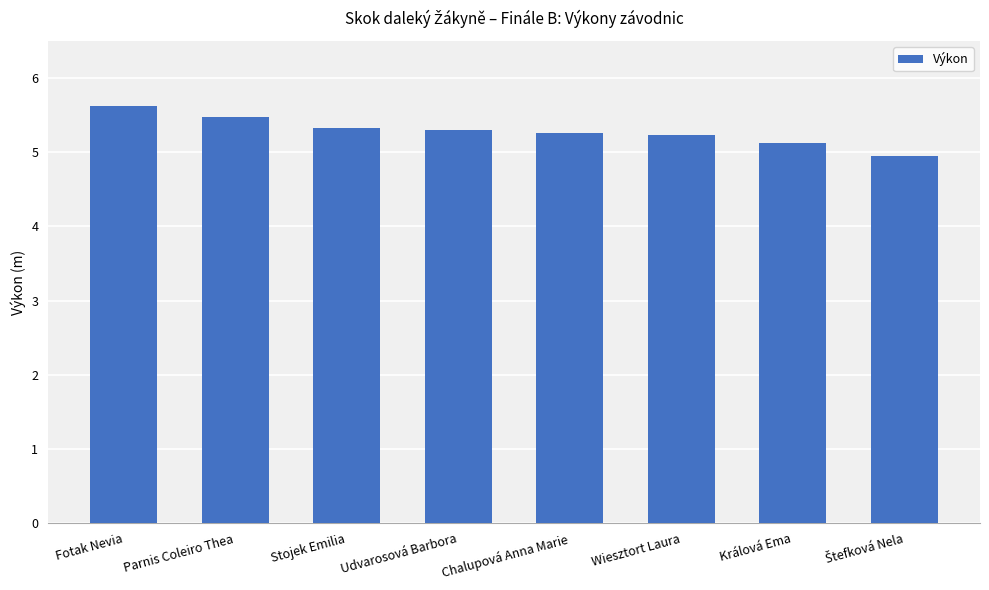

What is the change in value from Fotak Nevia to Parnis Coleiro Thea?

-0.1